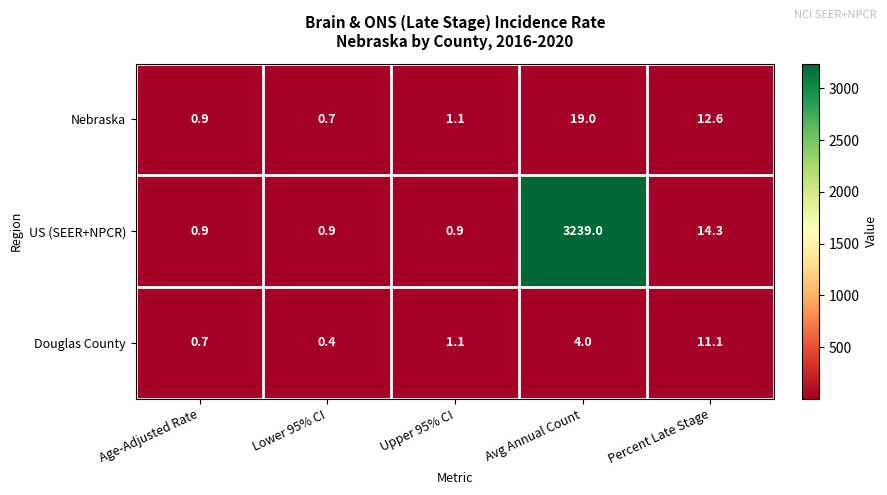

Rank the series at Percent Late Stage from lowest to highest value.

Douglas County, Nebraska, US (SEER+NPCR)